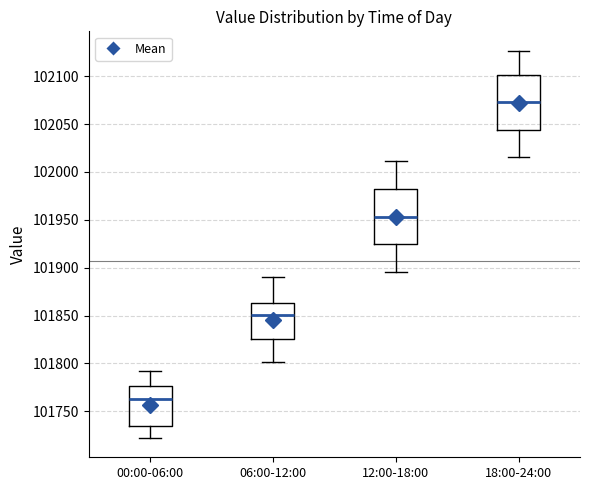

Which box's median line is the highest?

18:00-24:00